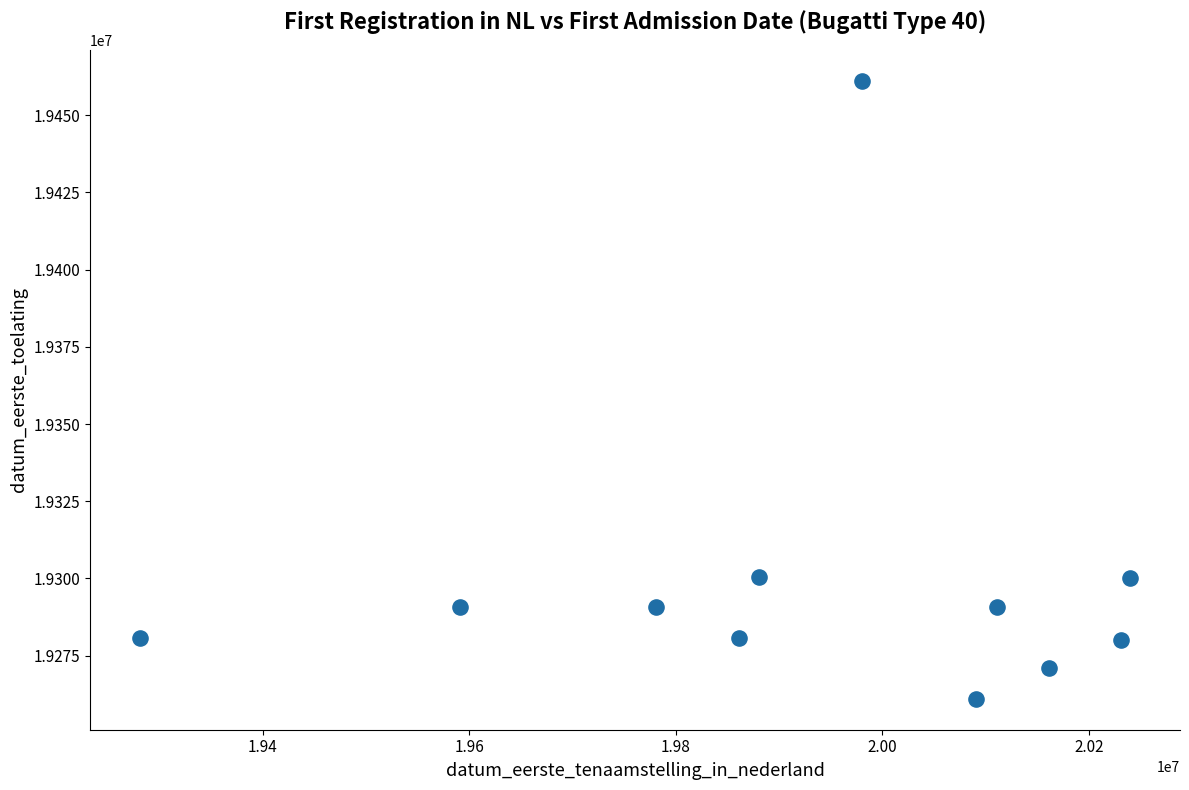

What is the range of X values (max minus min)?

959583